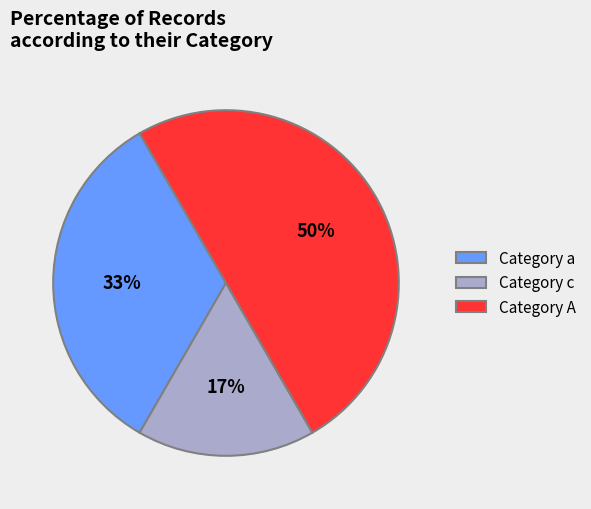

To the nearest percent, what is the difference between the largest and smallest slice percentages?

33%